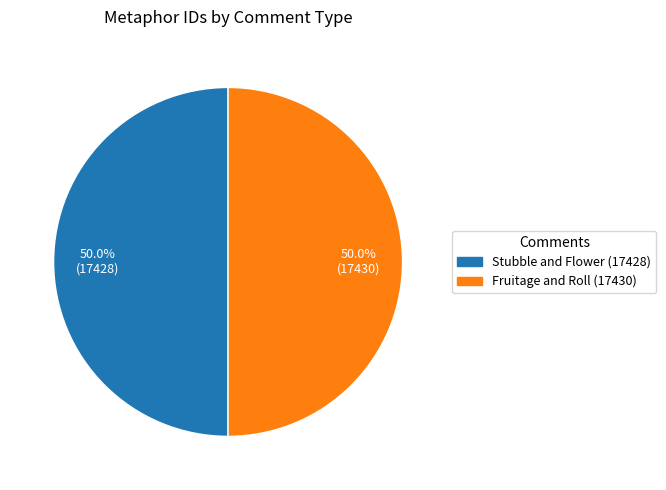

What percentage is NOT represented by Fruitage and Roll (17430)?

50.0%